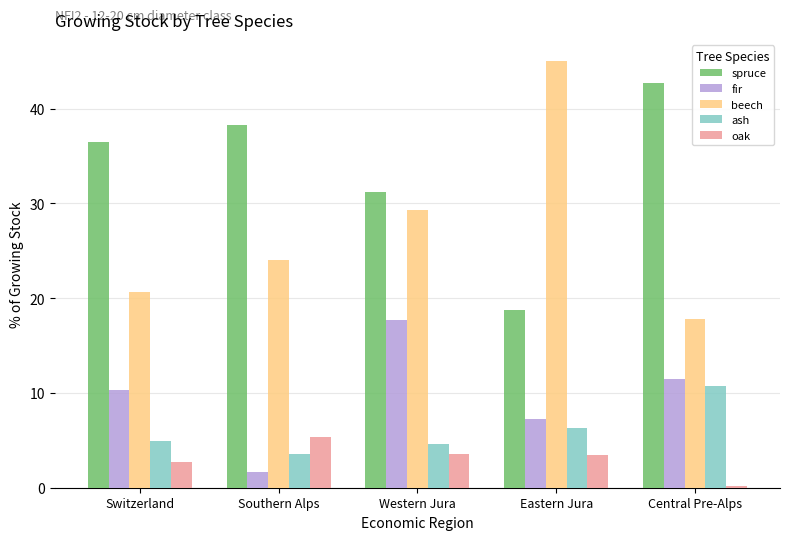

What is the total value across all series at Central Pre-Alps?

82.9